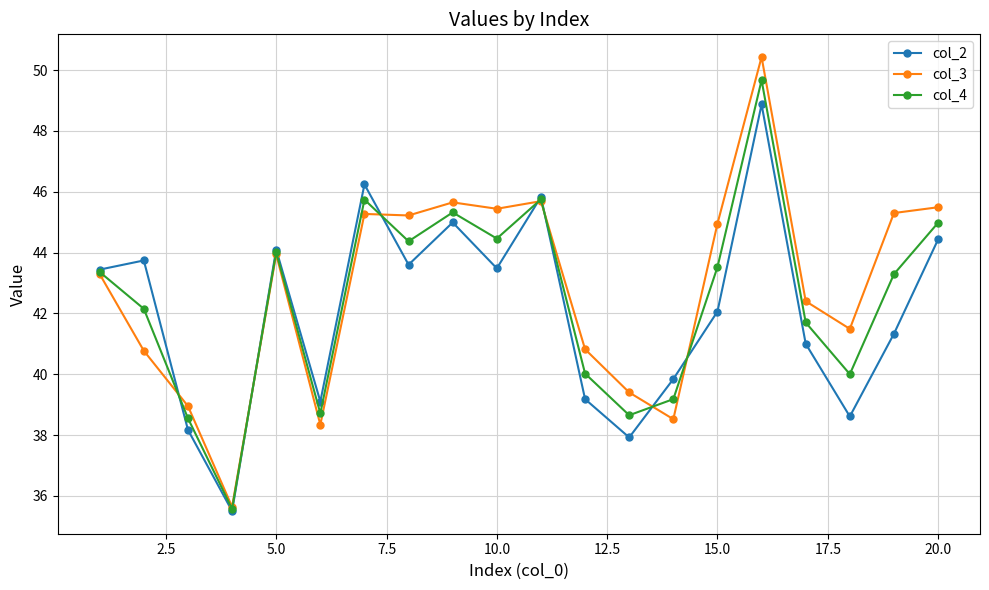

At how many categories does at least one series exceed 43?

12